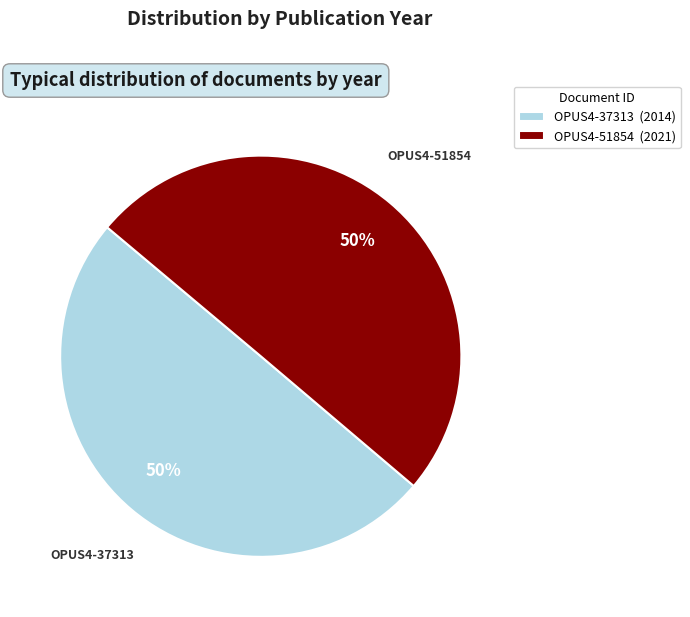

The OPUS4-37313 slice represents 60% of the pie. True or false?

False